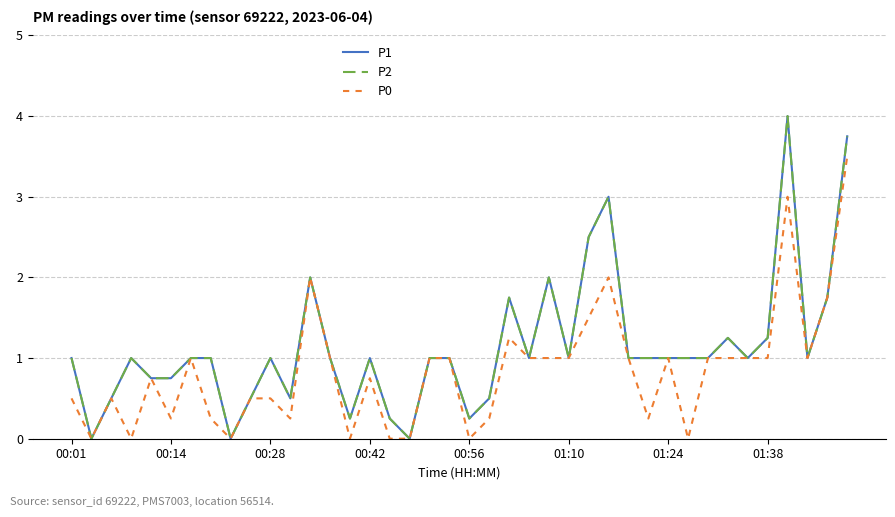

Does the chart display data point markers on the line(s)?

No